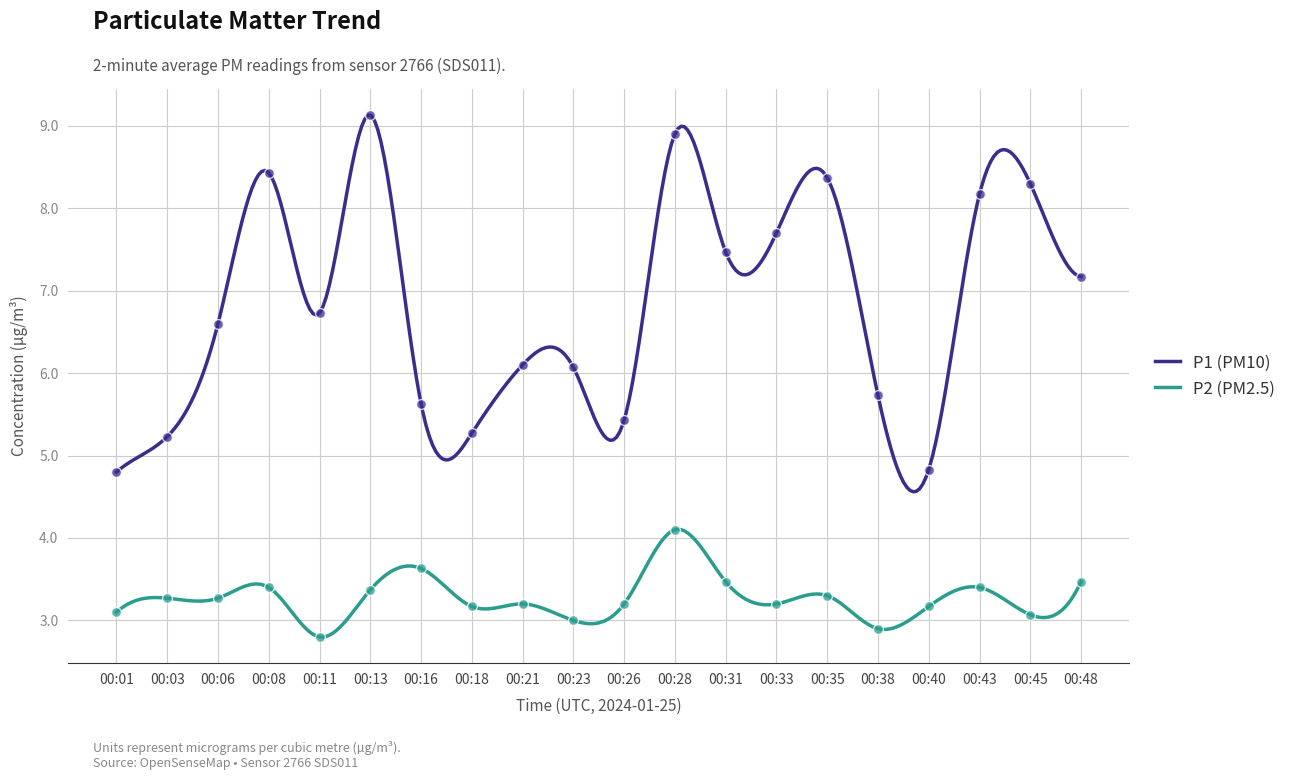

Which series contains the highest Y value?

P1